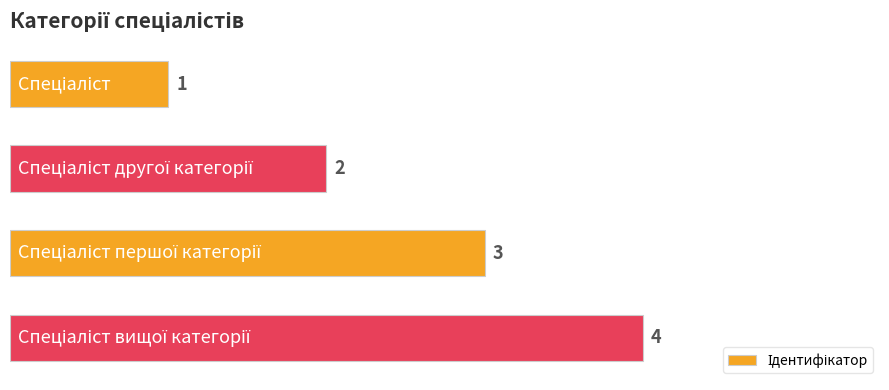

What is the greatest value displayed?

4